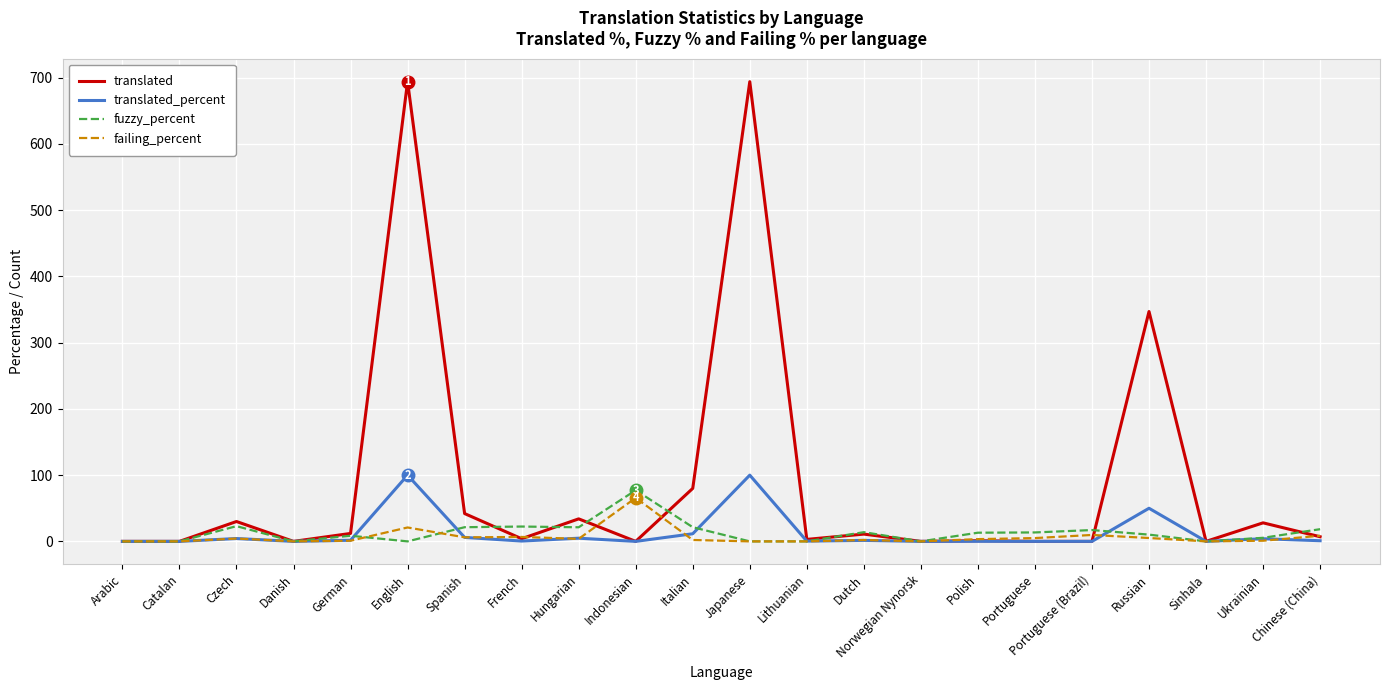

Which series has the widest spread of values?

translated